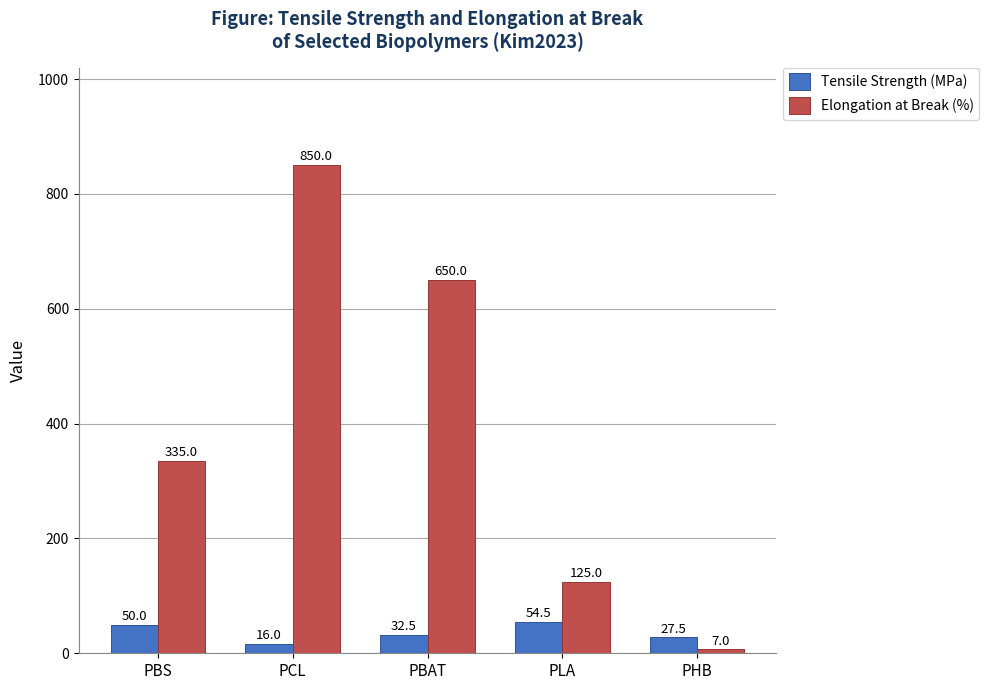

How many bars are there in each group?

2